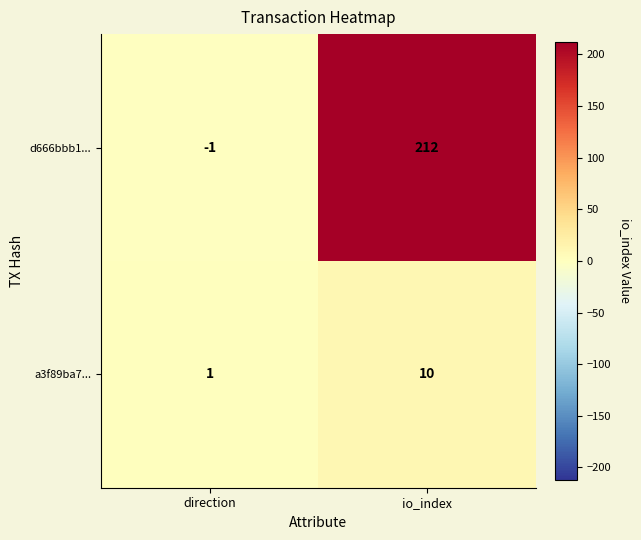

Rank the series by their average value, from highest to lowest.

d666bbb1..., a3f89ba7...